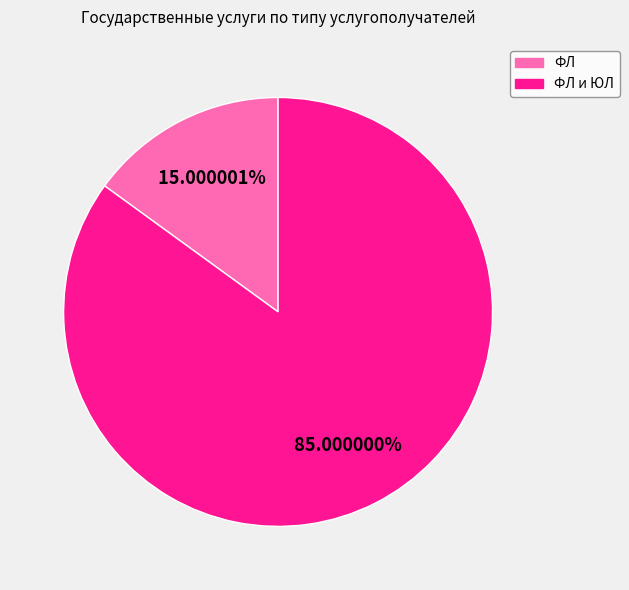

Is there any slice that represents more than half of the pie?

Yes